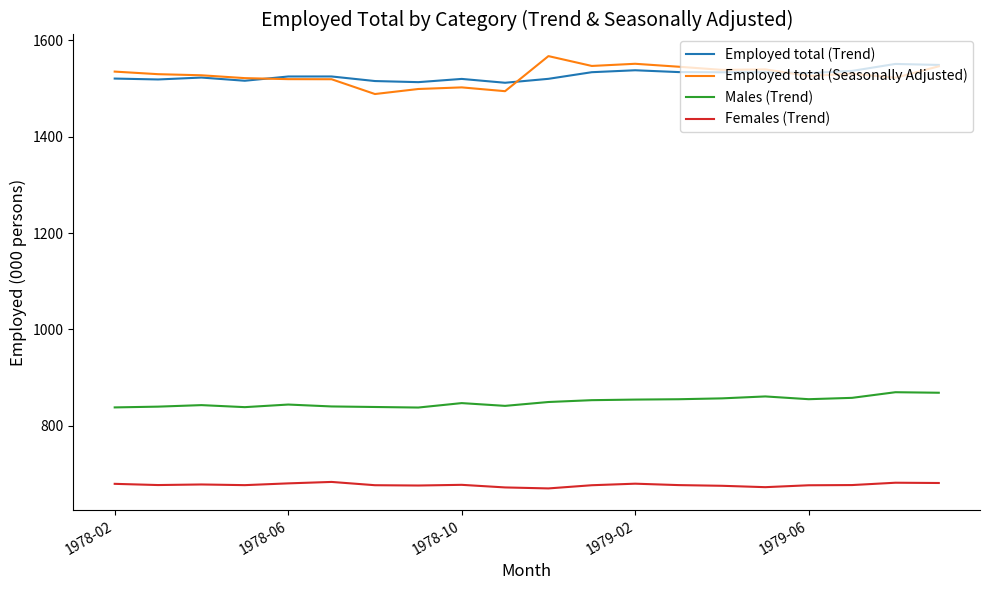

True or false: Females (Trend) and Males (Trend) intersect in this chart.

False